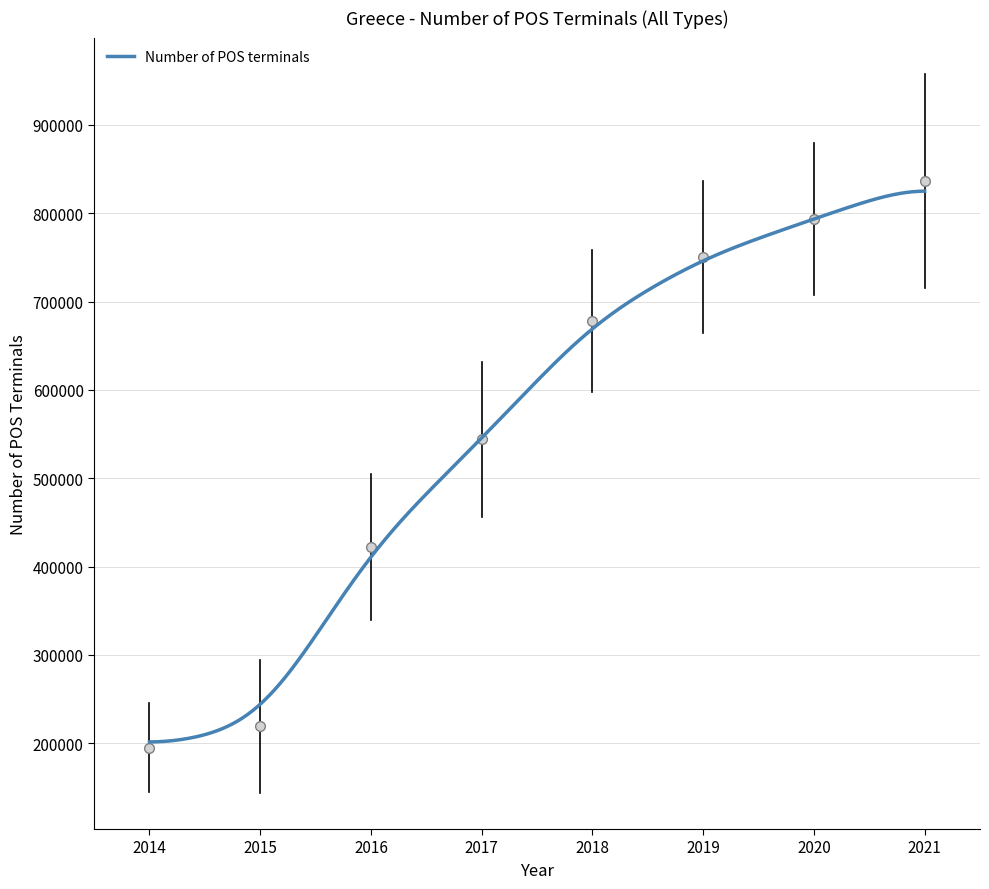

What is the smallest value displayed?

201387.5